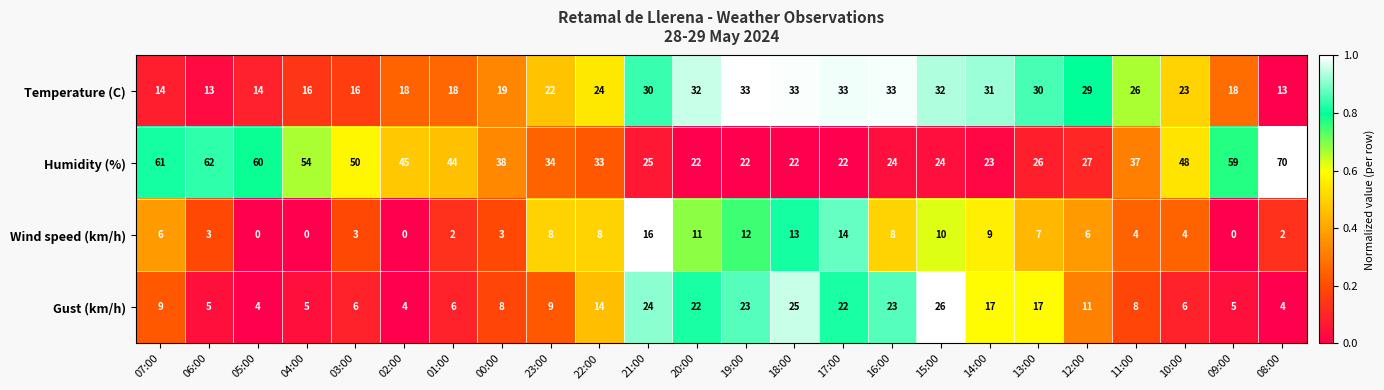

How many distinct data groups are displayed?

4